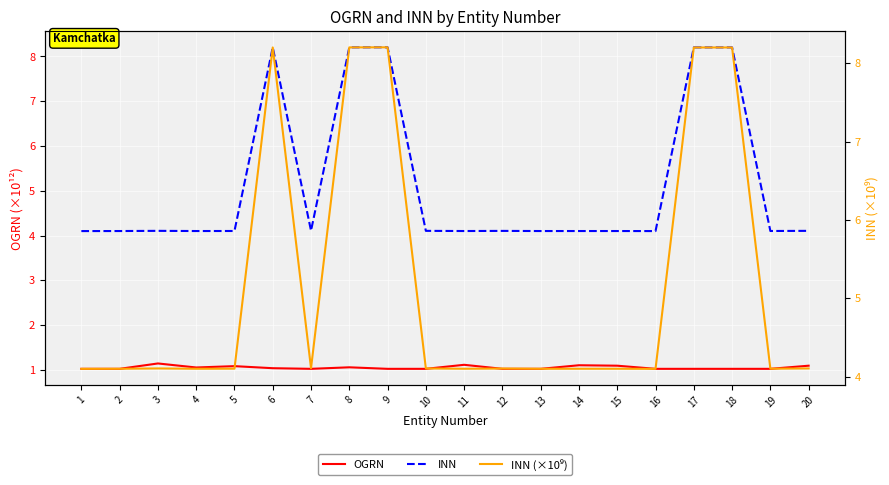

True or false: OGRN and INN cross at least once.

False